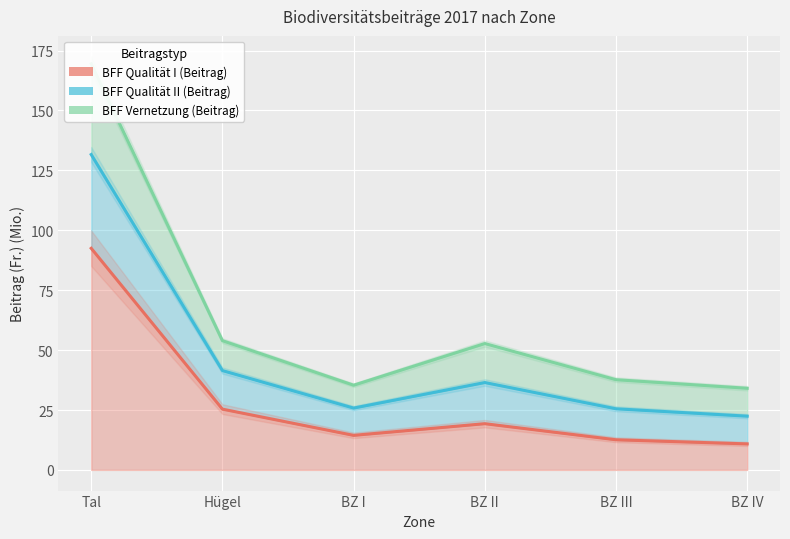

The BFF Qualität II (Beitrag) series shows 53.9 at Hügel. True or false?

True